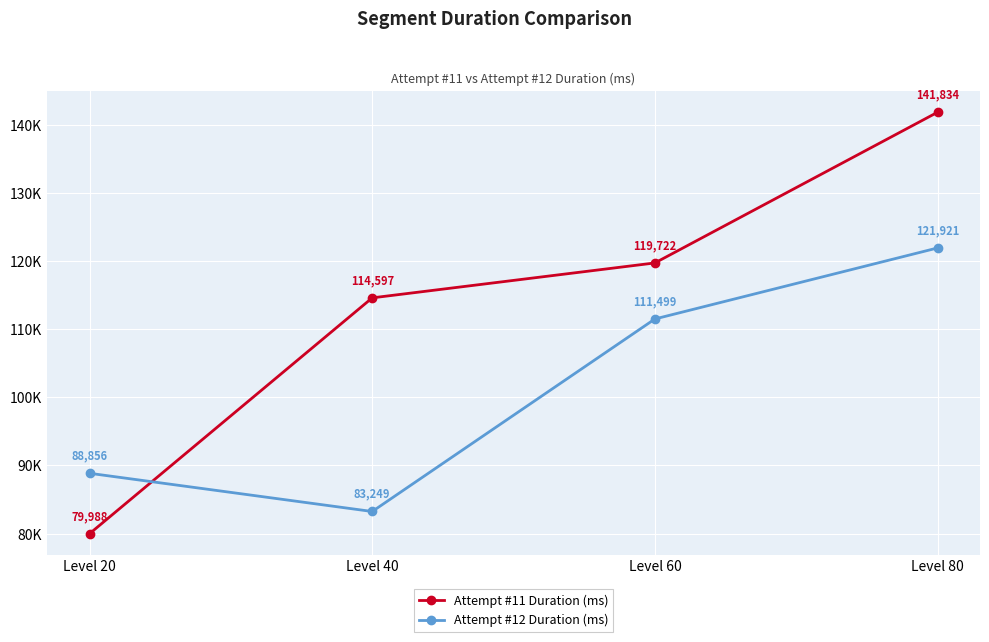

What is the difference between the highest and lowest values at Level 20?

8868